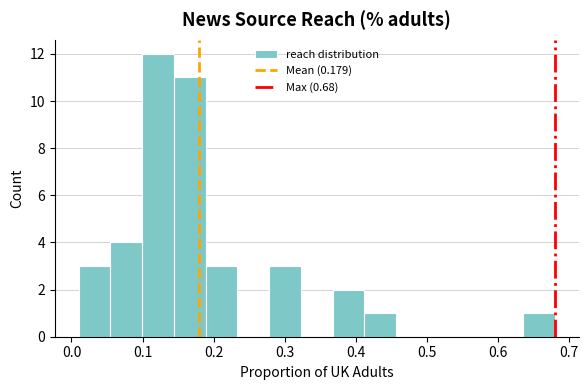

Reading left to right, transcribe this chart: for each bar, give the range it covers on the x-axis and its height. Neither the bar edges nor the heights are printed on the chart, so give them approximately, as read against the axes.

0.01 to 0.05: 3
0.05 to 0.10: 4
0.10 to 0.14: 12
0.14 to 0.19: 11
0.19 to 0.23: 3
0.23 to 0.28: 0
0.28 to 0.32: 3
0.32 to 0.37: 0
0.37 to 0.41: 2
0.41 to 0.46: 1
0.46 to 0.50: 0
0.50 to 0.55: 0
0.55 to 0.59: 0
0.59 to 0.64: 0
0.64 to 0.68: 1